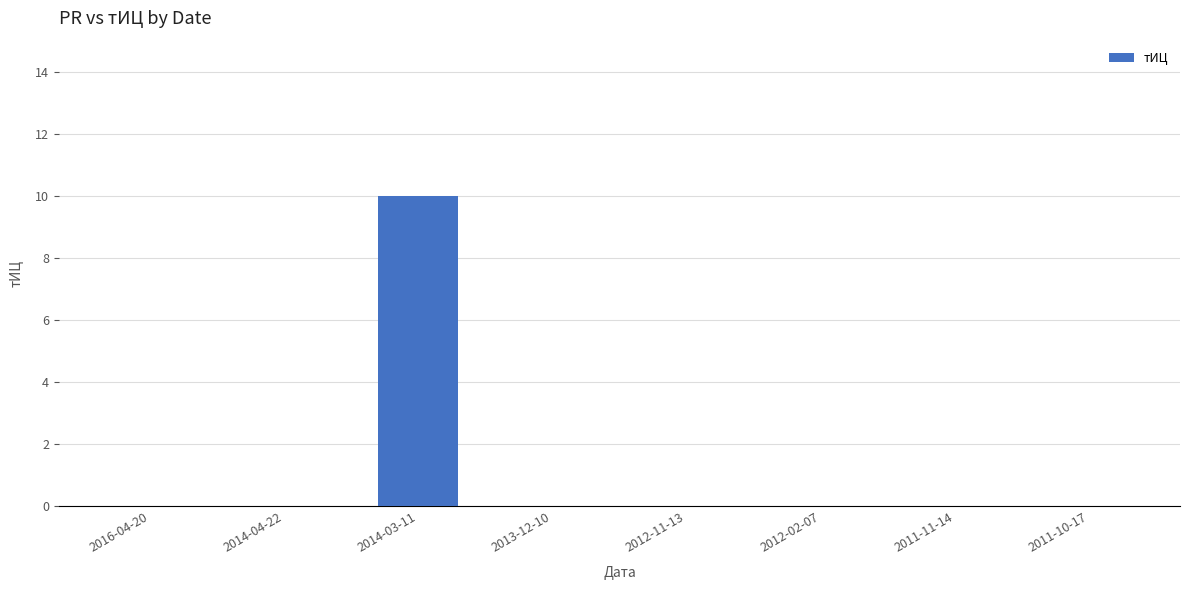

Which category has the highest value across all series?

2014-03-11